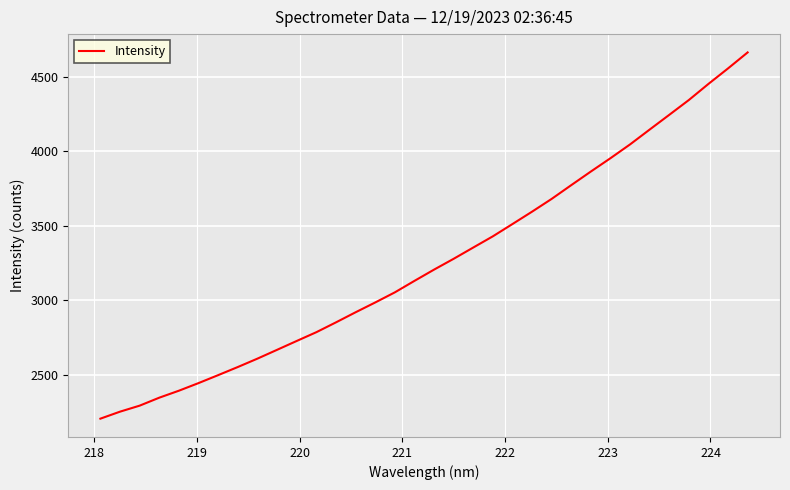

What is the sum of all values?

110805.8